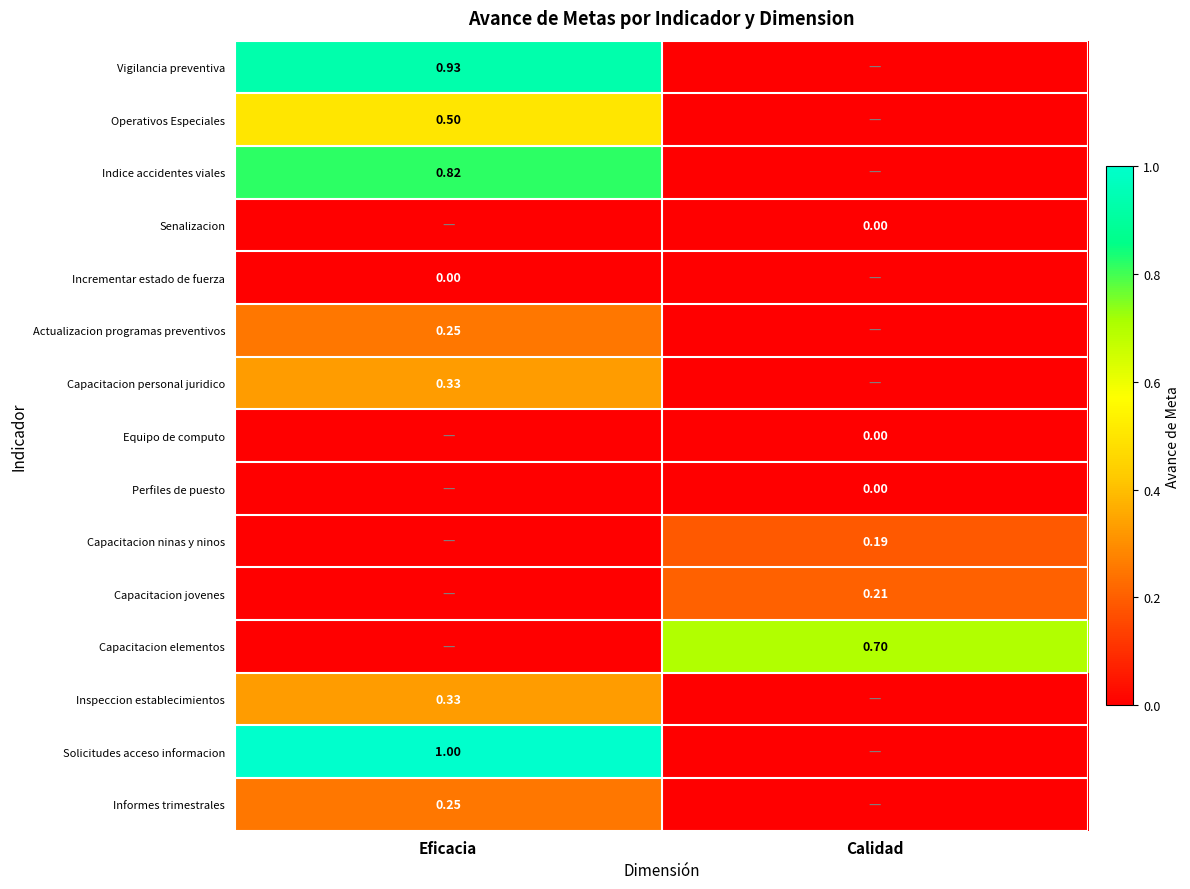

Which has a higher value, Eficacia or Calidad?

Eficacia